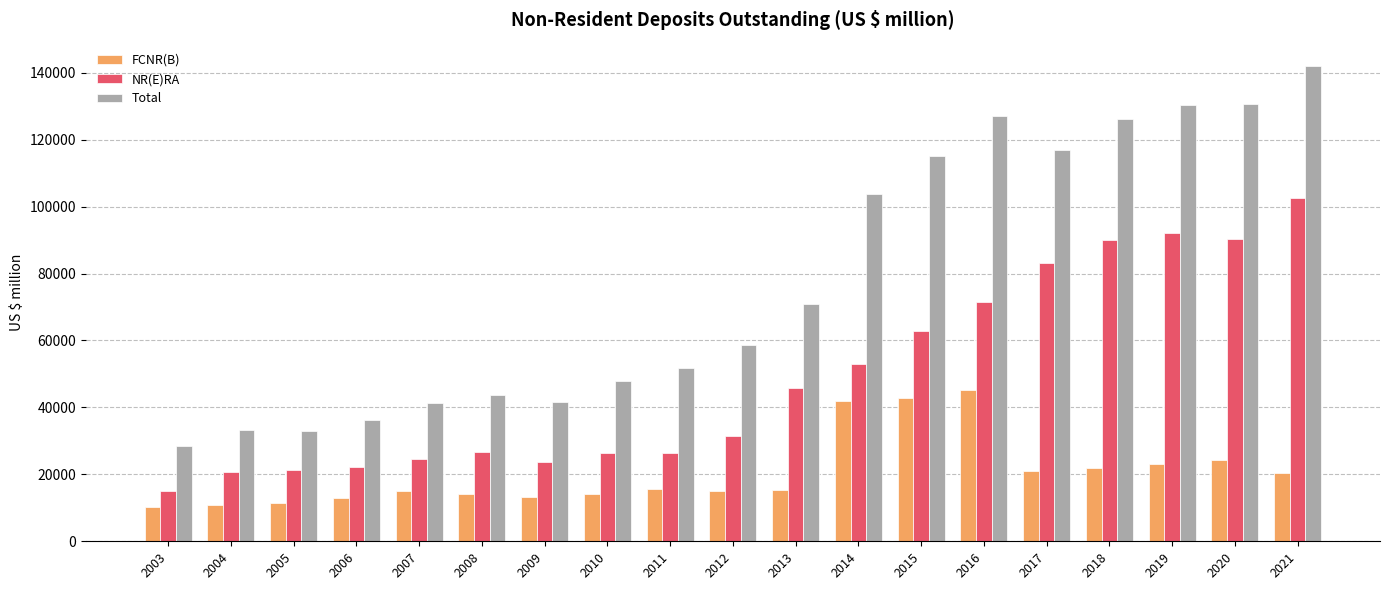

Does the chart contain stacked bars?

No